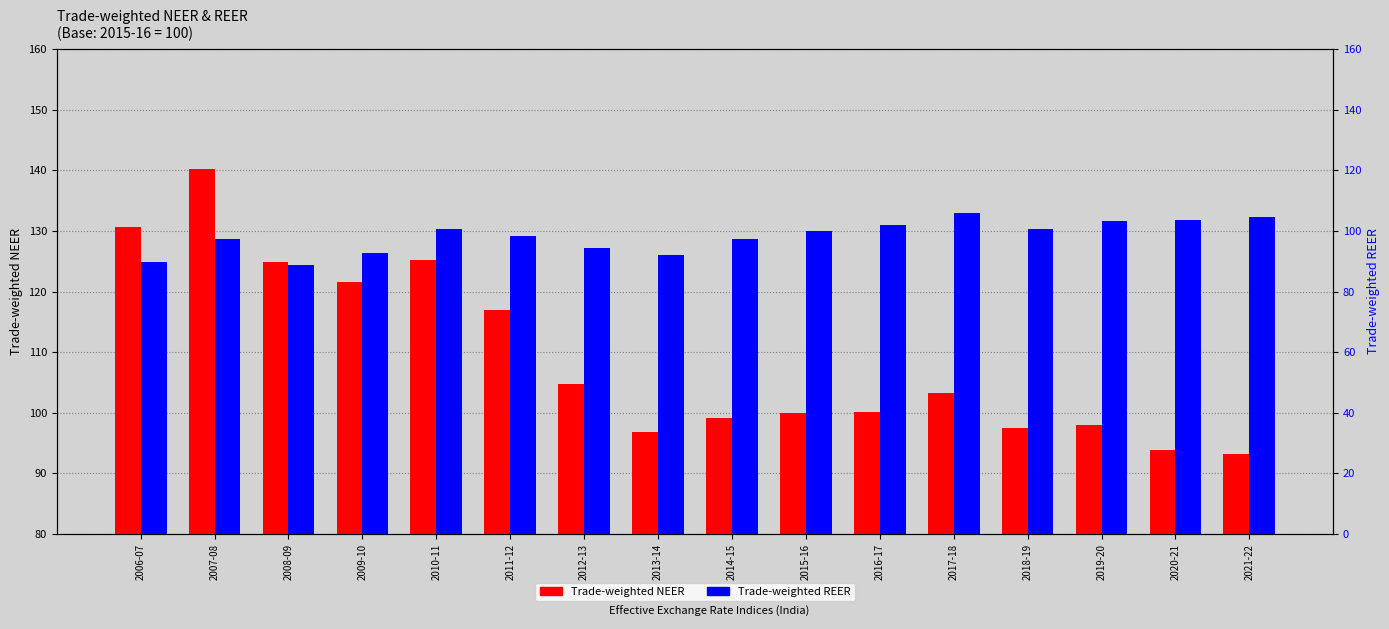

Are the bars horizontal?

No